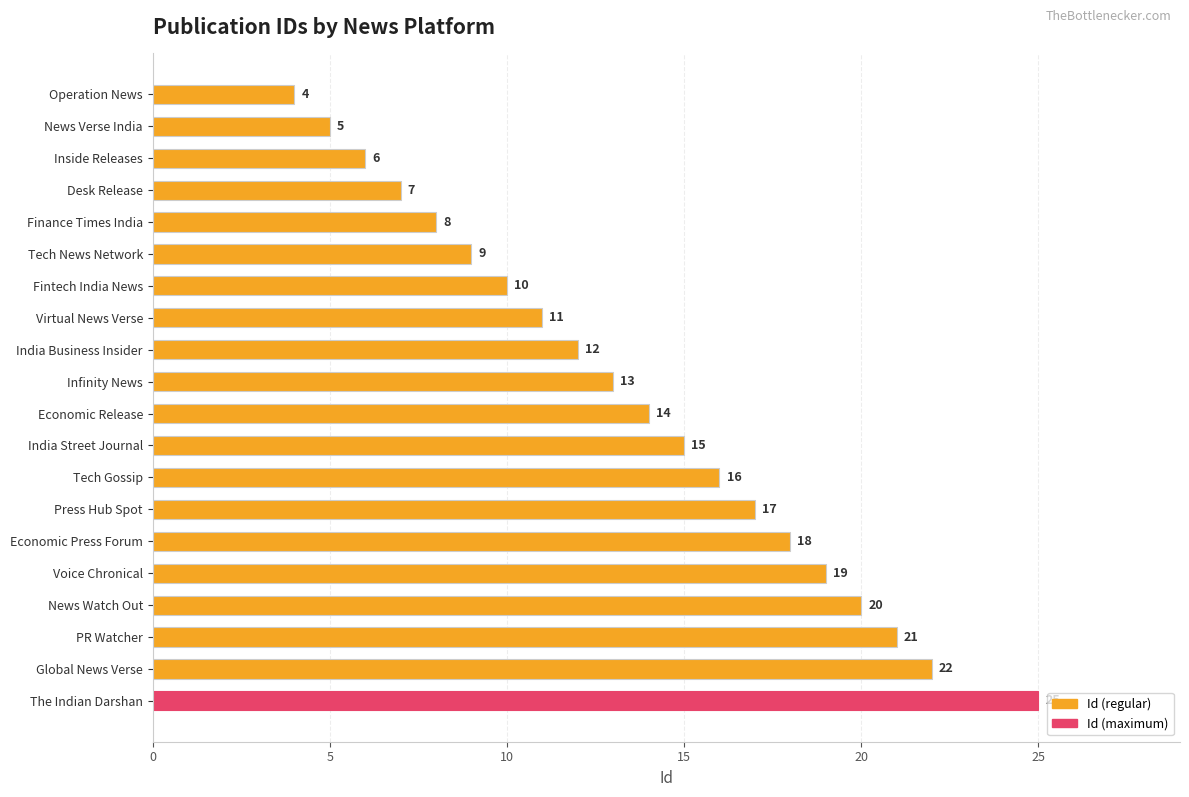

The value at India Street Journal is 15. True or false?

True